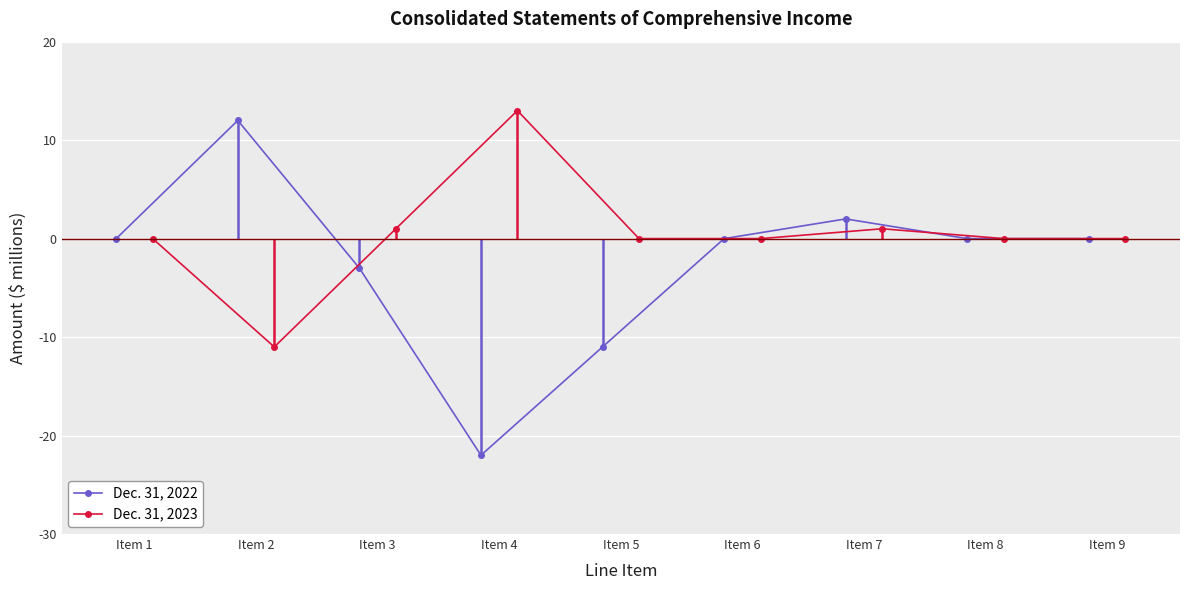

Which series has the largest total across all categories?

Dec. 31, 2023